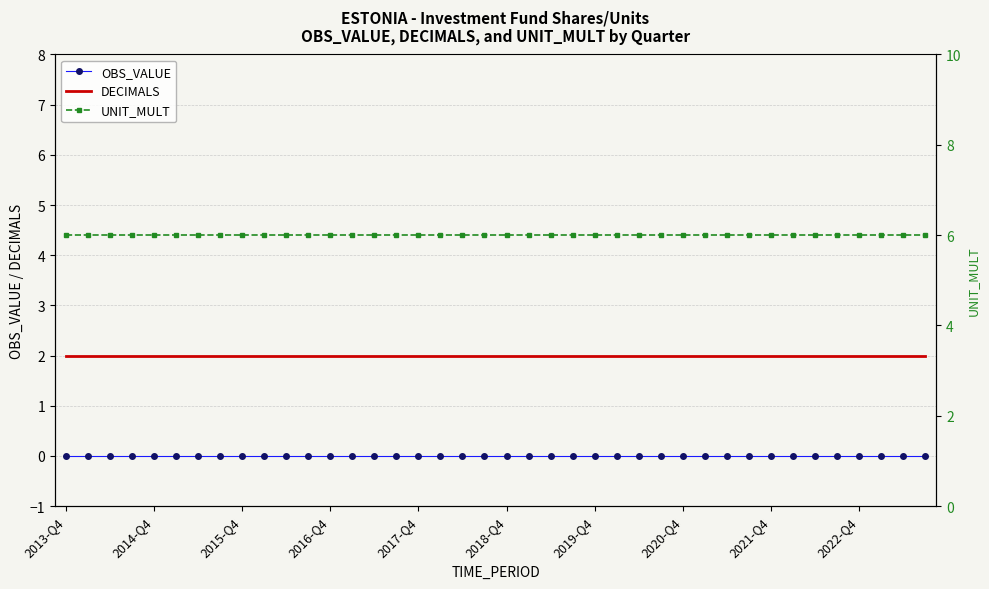

Which category has the highest value in the UNIT_MULT series?

2013-Q4